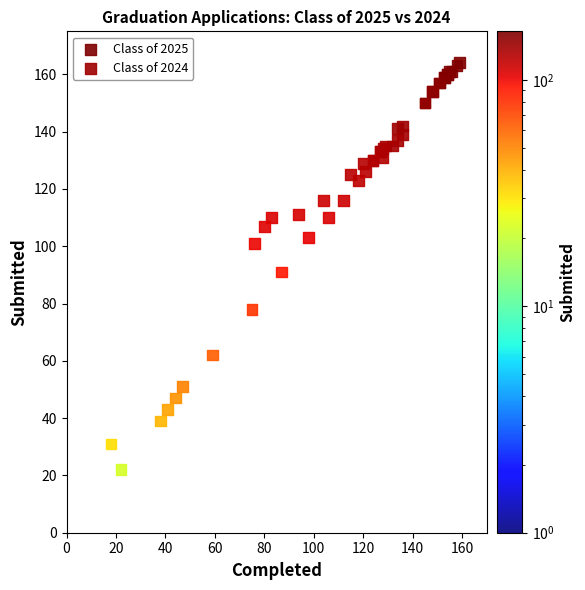

Which series reaches the maximum Y coordinate?

Class of 2025